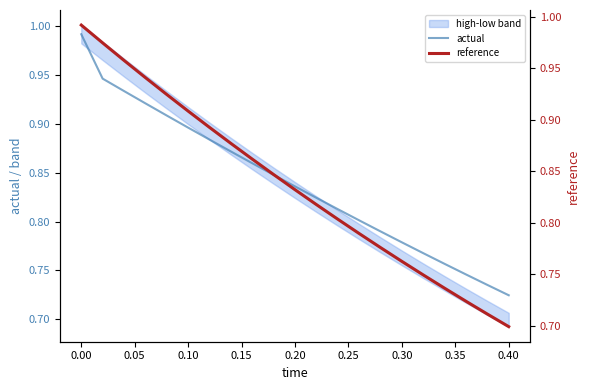

What is the maximum value for reference?

1.0